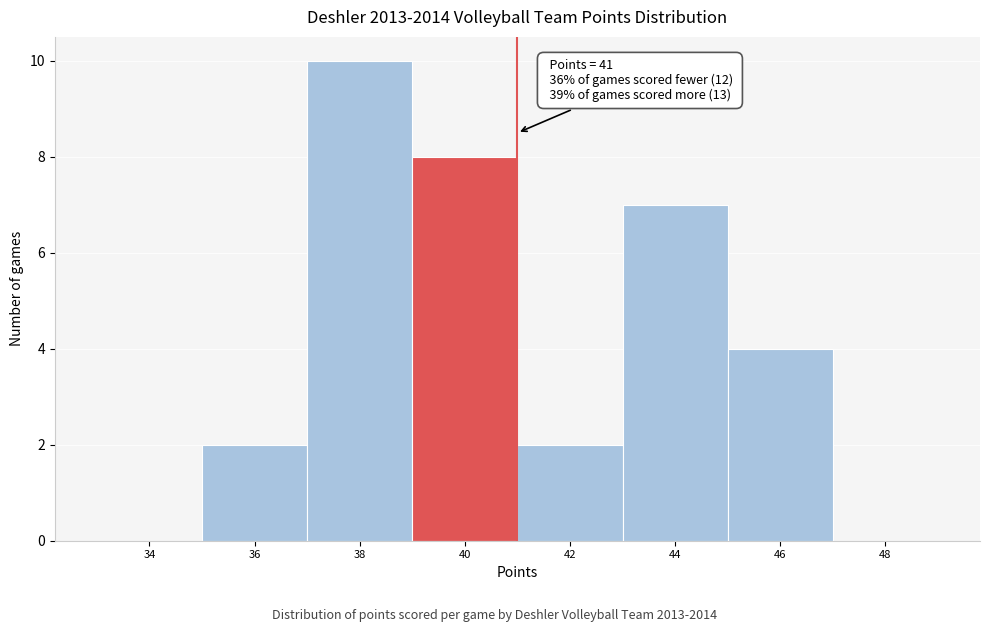

Reading right to left, list all the values displayed in this chart.

48=0	46=4	44=7	42=2	40=8	38=10	36=2	34=0